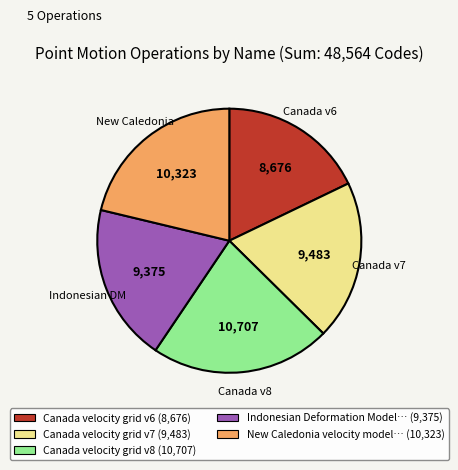

Is there a majority slice in this chart?

No